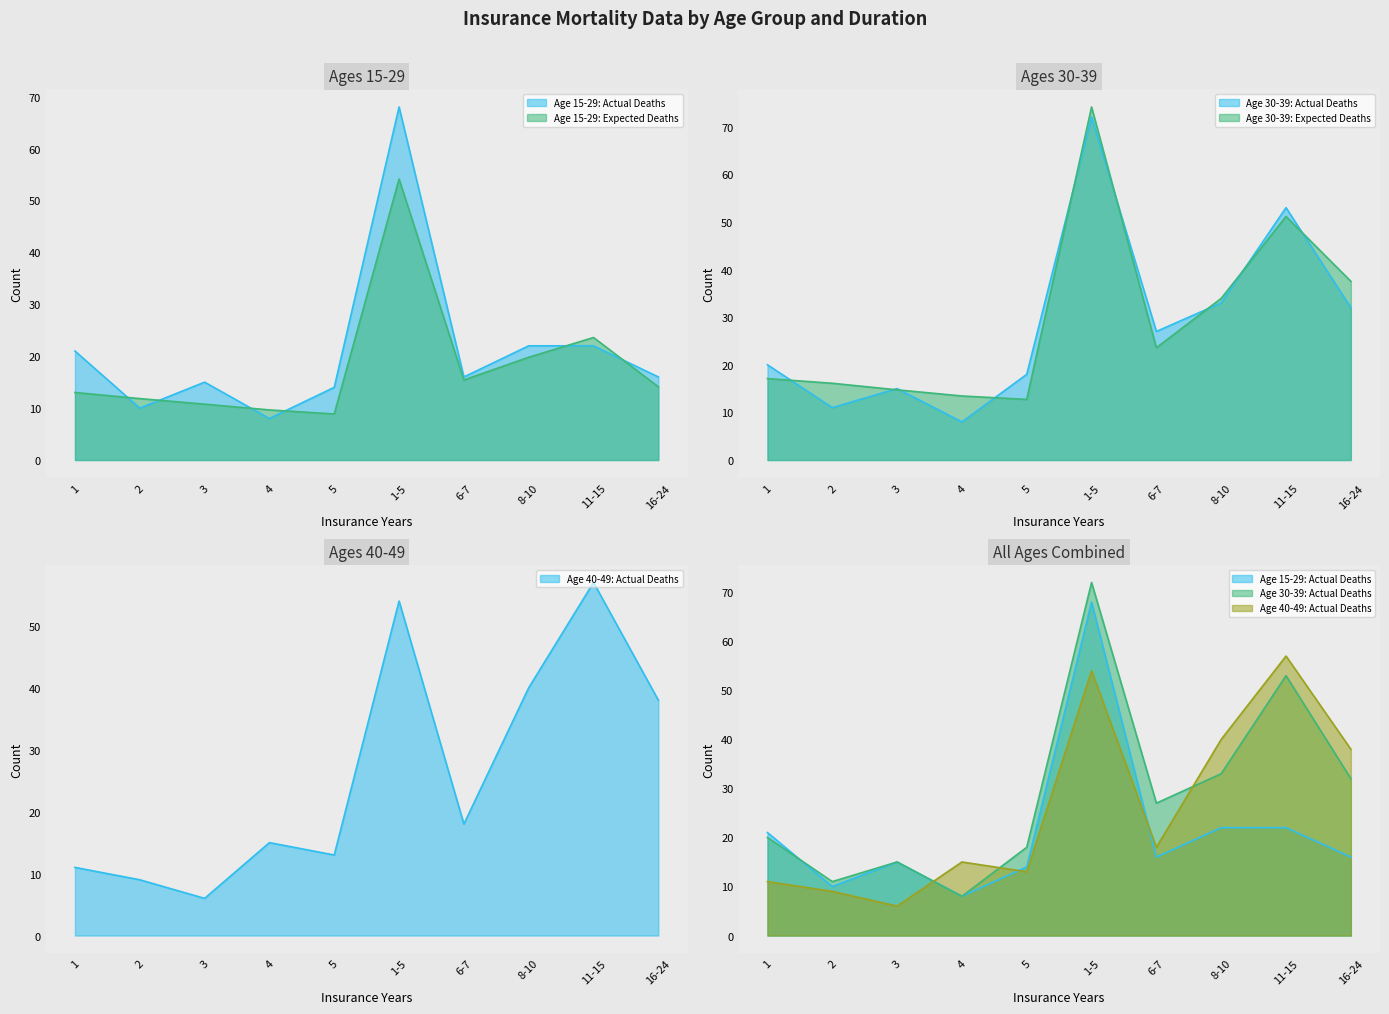

Where is the first local maximum for Age 15-29: Exposed?

3